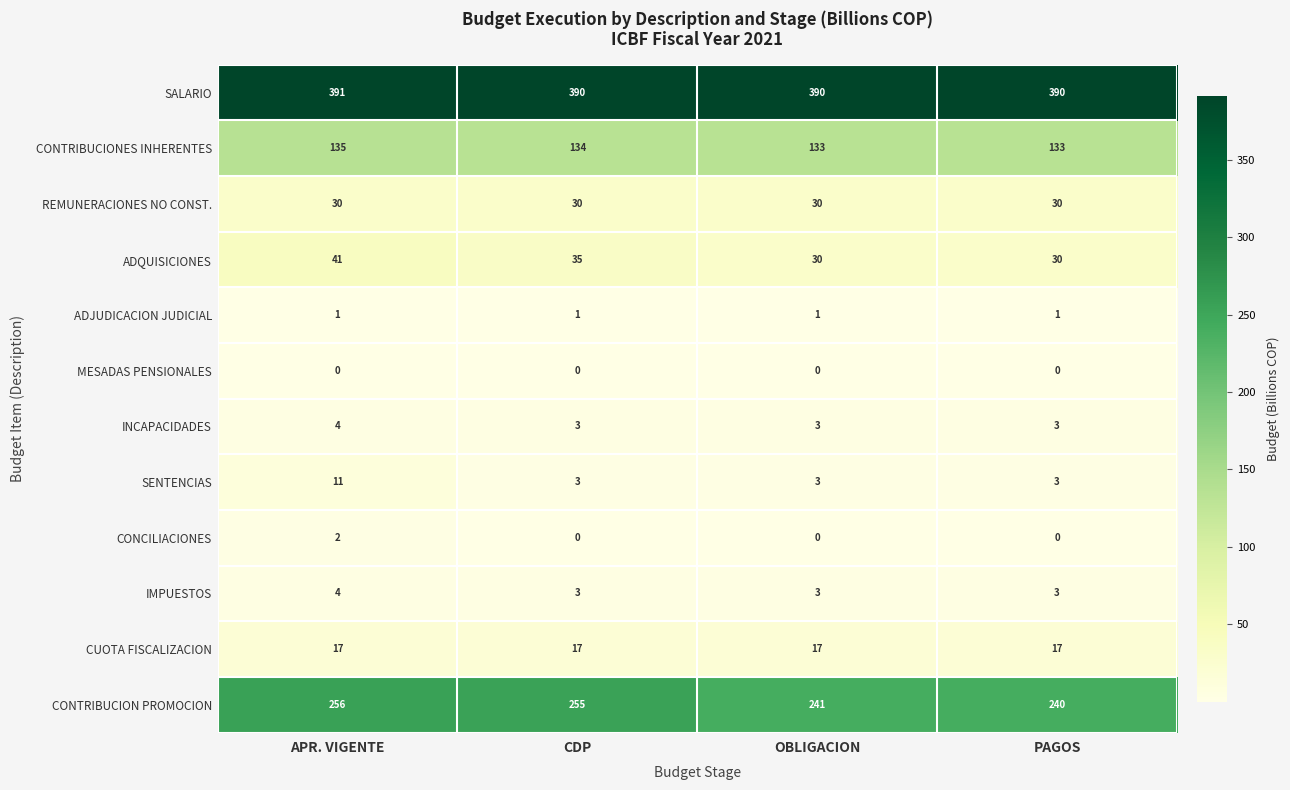

At which category does the chart reach its peak across all series?

APR. VIGENTE